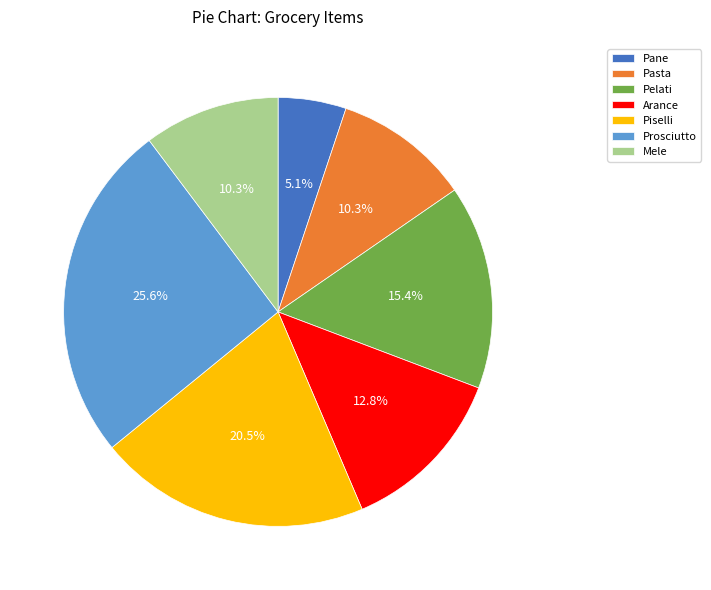

Approximately how many times larger is the value at Prosciutto compared to Pane?

5.0